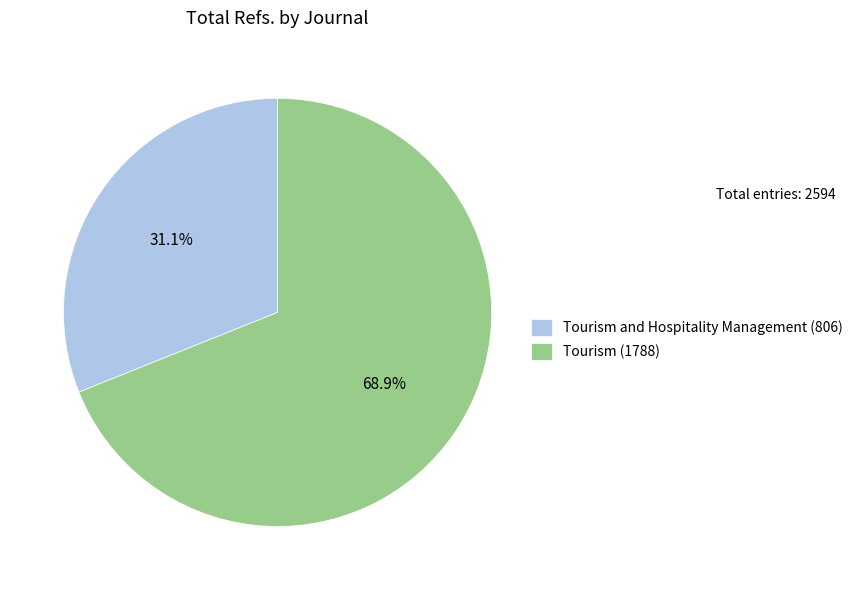

The Tourism and Hospitality Management (806) slice represents 31% of the pie. True or false?

True